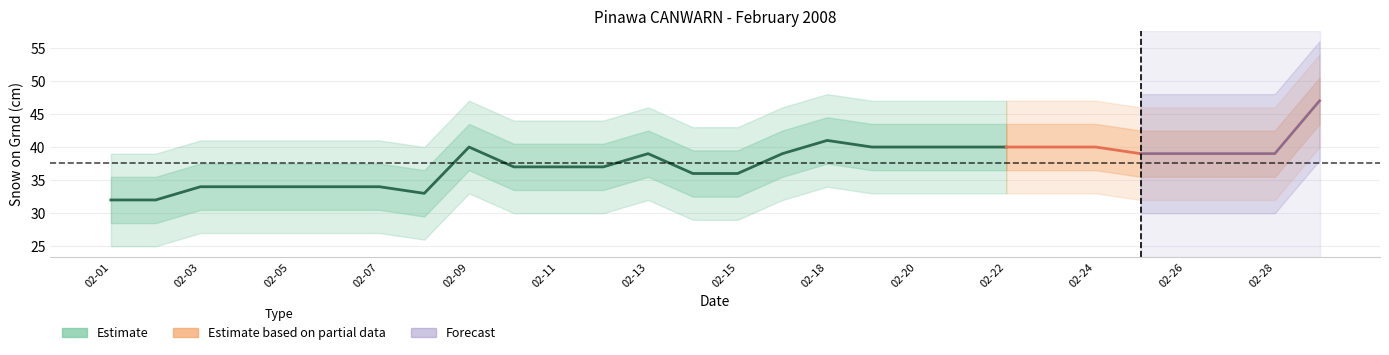

The Total Snow (cm) series shows 2.0 at 02-02. True or false?

False